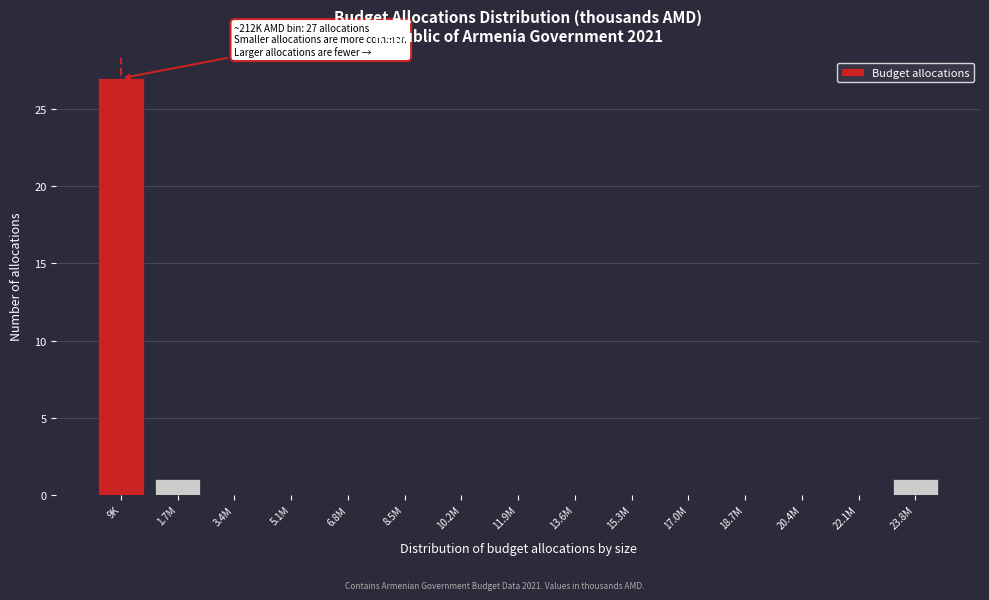

Reading left to right, what are all the values shown in this chart?

9K=27	1.7M=1	3.4M=0	5.1M=0	6.8M=0	8.5M=0	10.2M=0	11.9M=0	13.6M=0	15.3M=0	17.0M=0	18.7M=0	20.4M=0	22.1M=0	23.8M=1